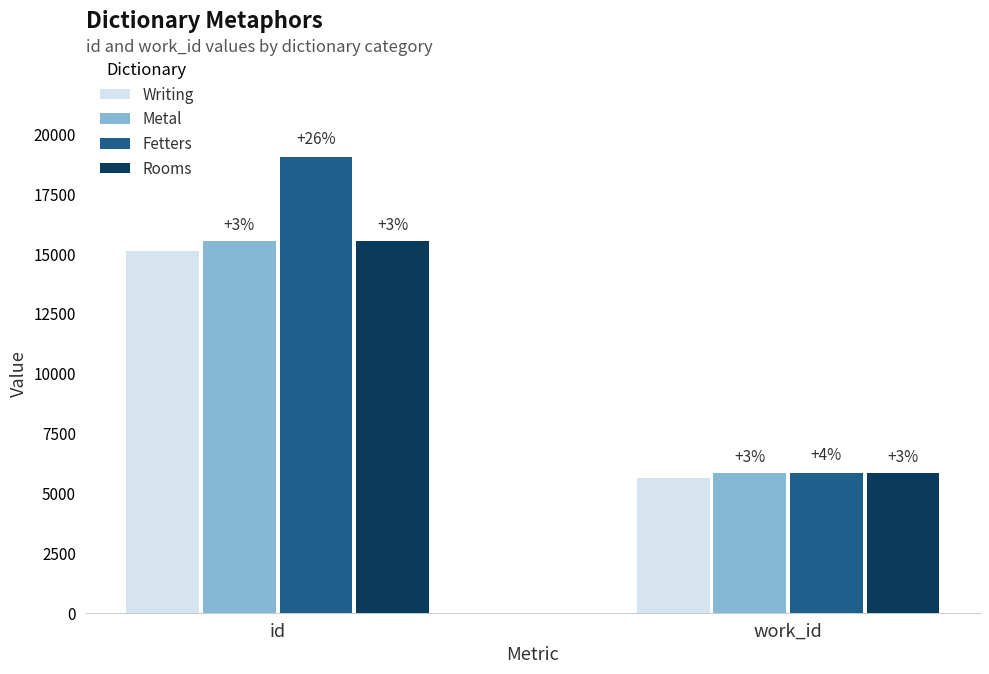

At how many categories does at least one series exceed 14675?

1